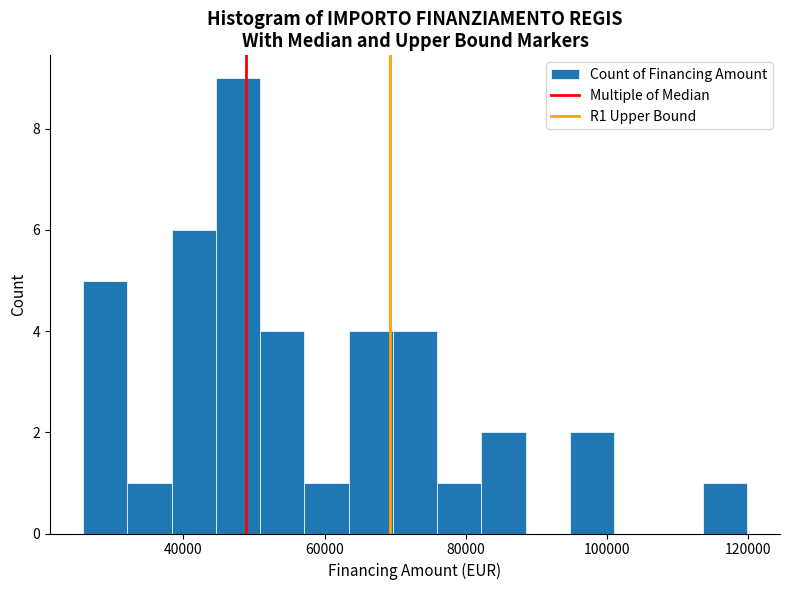

Read against the x-axis, roughly where is the centre of the tallest bar?

48000